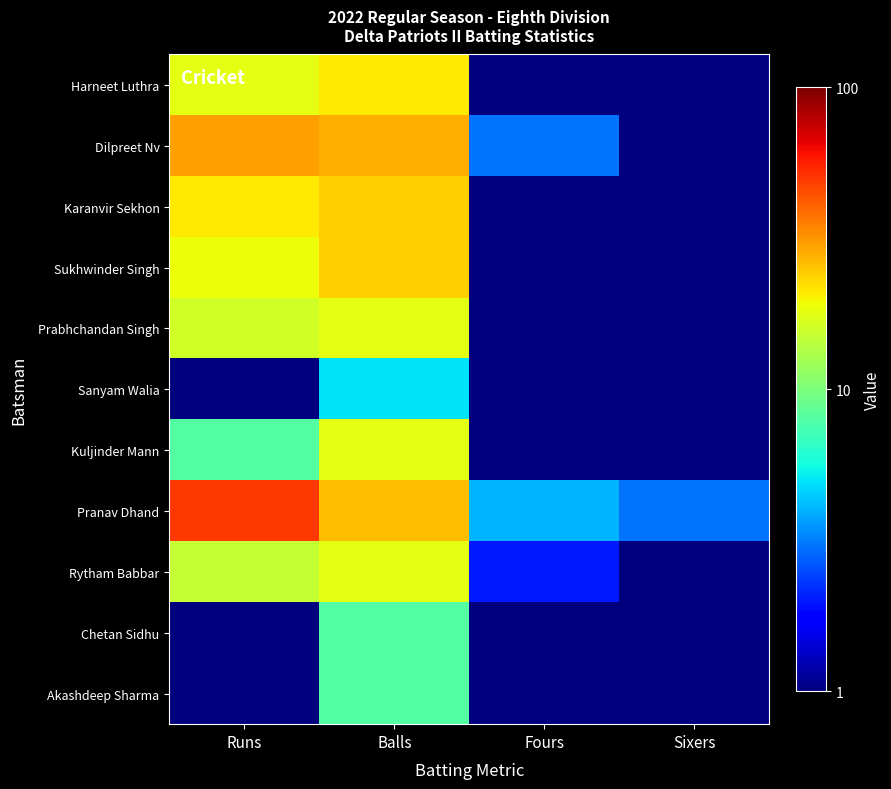

Which label corresponds to the smallest value in the chart?

Sixers